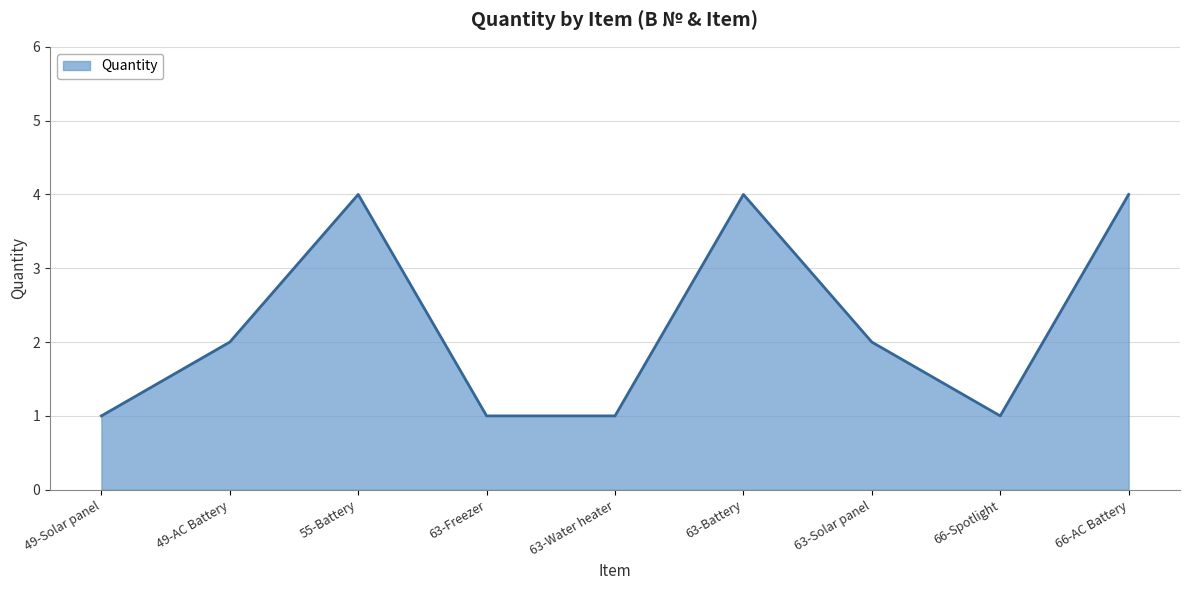

Which has a higher value, 63-Solar panel or 63-Freezer?

63-Solar panel